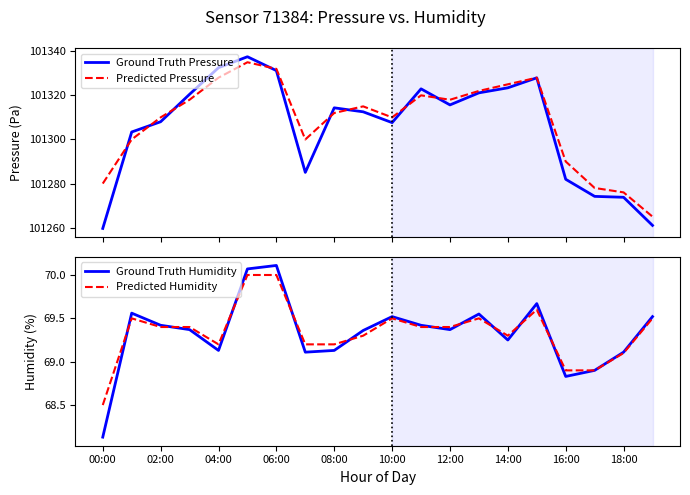

True or false: Ground Truth Humidity has a value of 31.7 at 14:00.

False